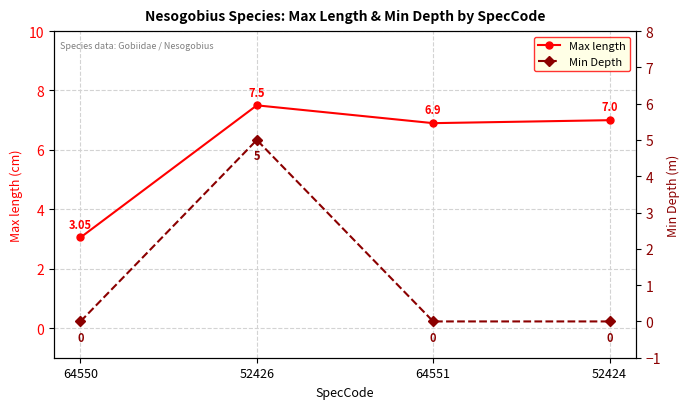

What is the minimum value for Max length?

3.0